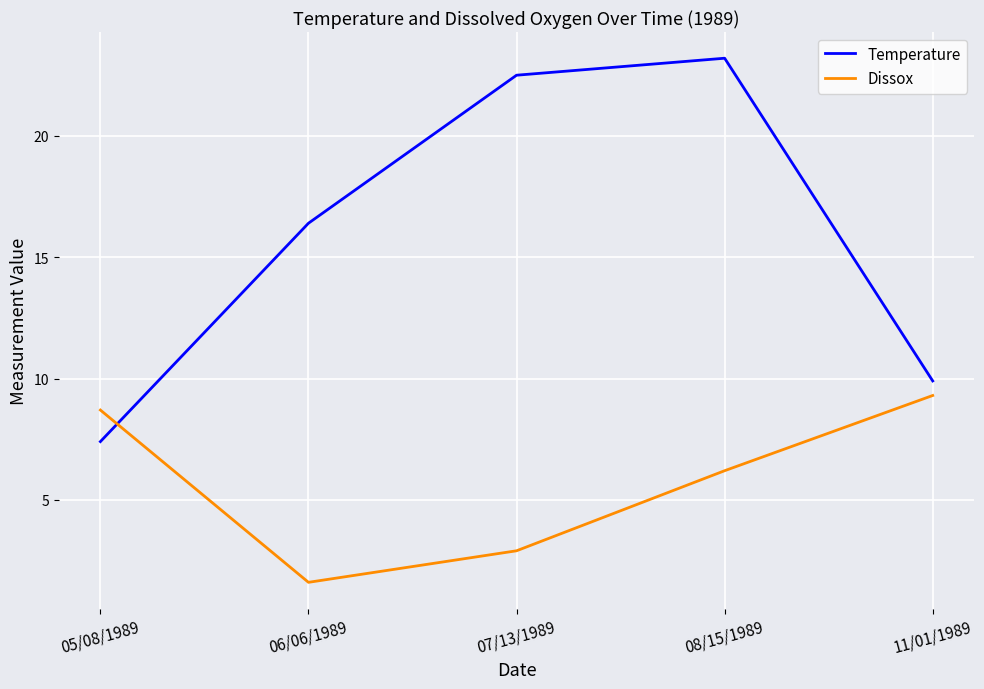

At which label does Dissox first exceed 6?

05/08/1989